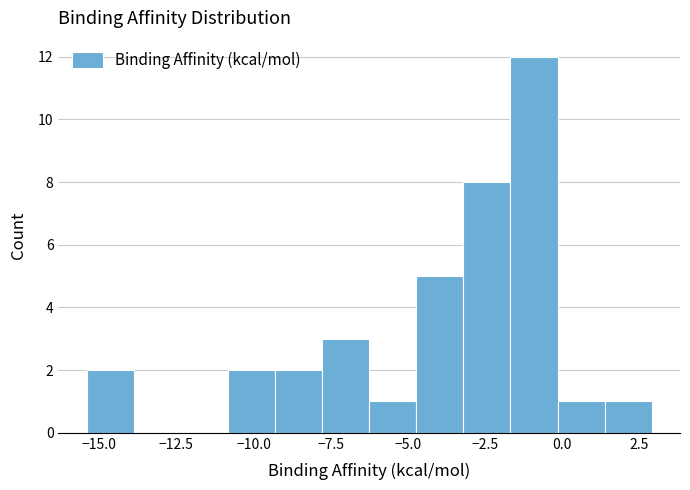

Read against the x-axis, roughly where is the centre of the tallest bar?

-1.0